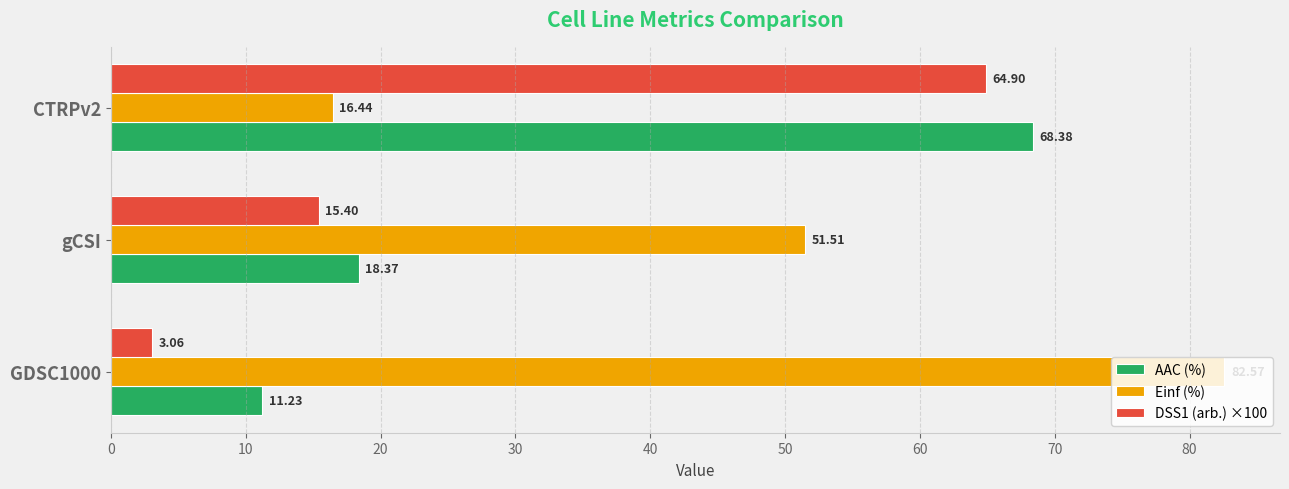

Which series has the largest total across all categories?

Einf (%)